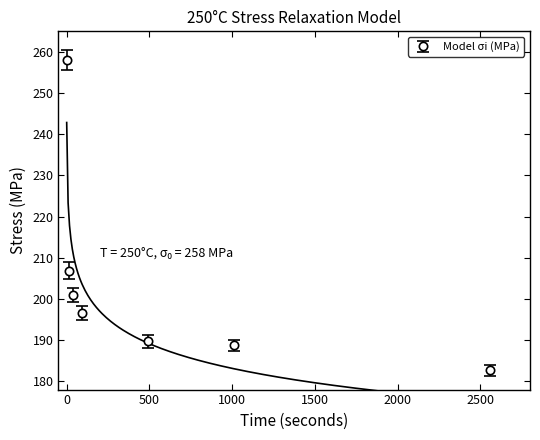

Rank the categories by value from highest to lowest.

0, 15.012879542386322, 40.273650789130926, 90.77139294024566, 493.4236936655811, 1009.5550370813455, 2555.524212115162